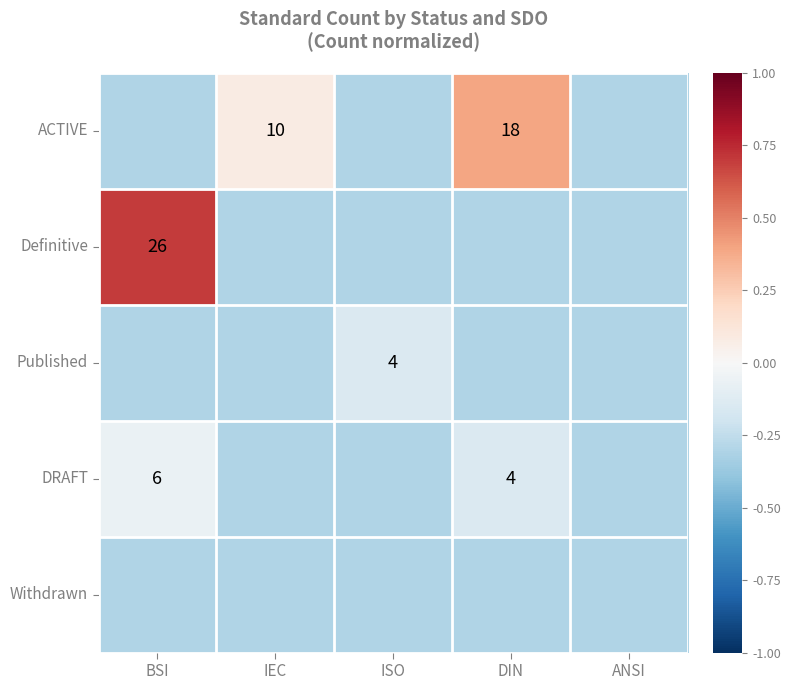

The value of Published at ISO is 6.3. True or false?

False